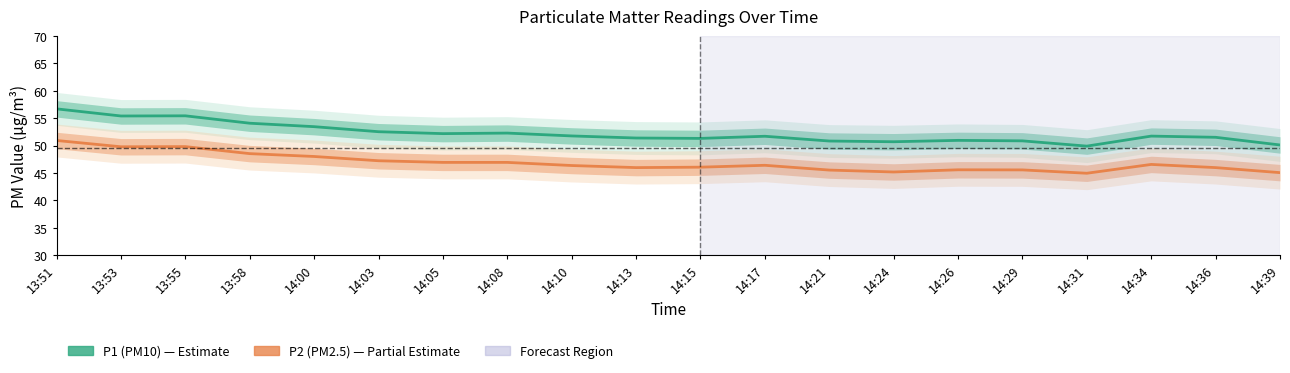

True or false: P1 (PM10) and P2 (PM2.5) cross at least once.

False